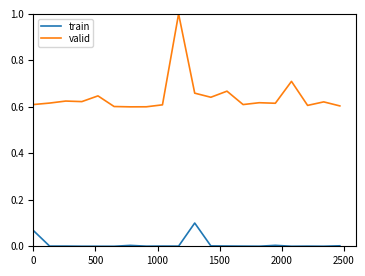

Which series has the largest range (max minus min)?

valid